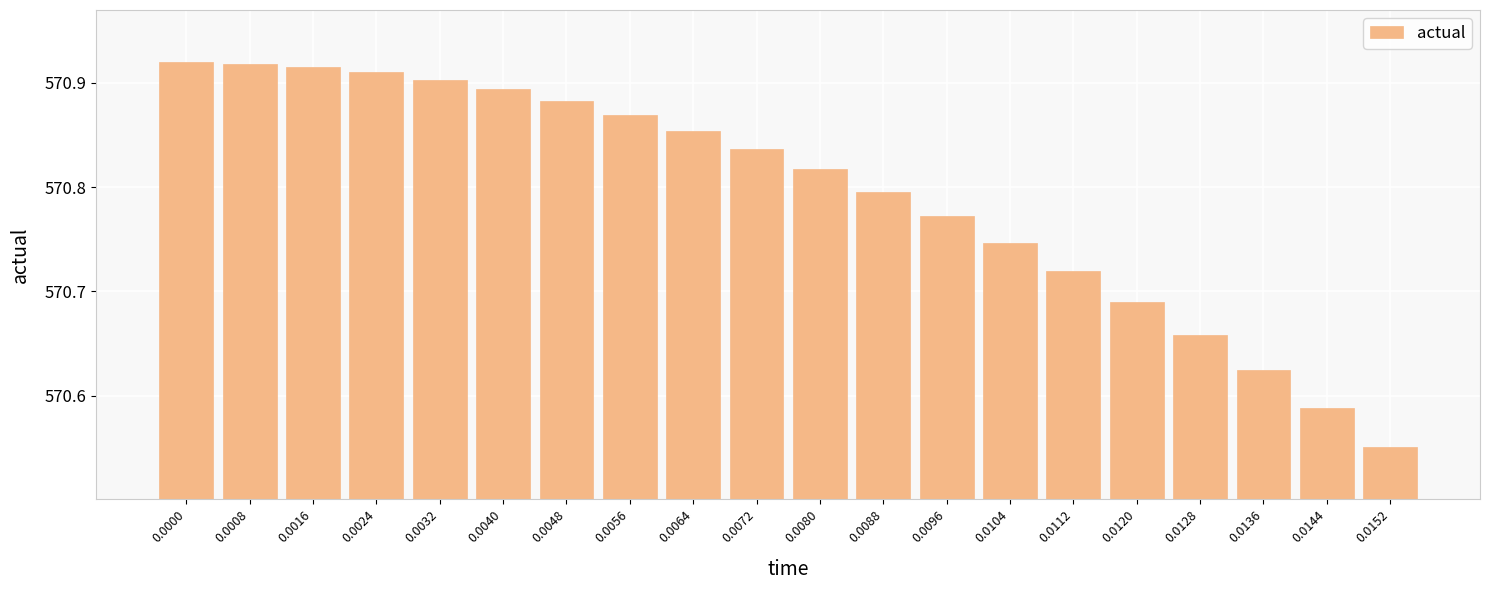

Which category has the lowest value across all series?

0.0152